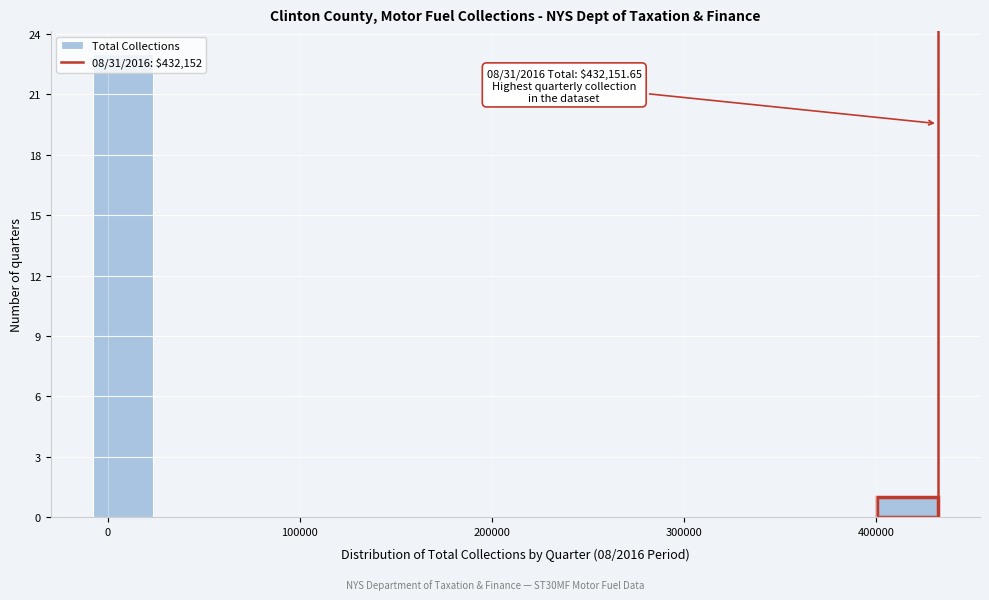

Read against the x-axis, roughly where is the centre of the tallest bar?

10000